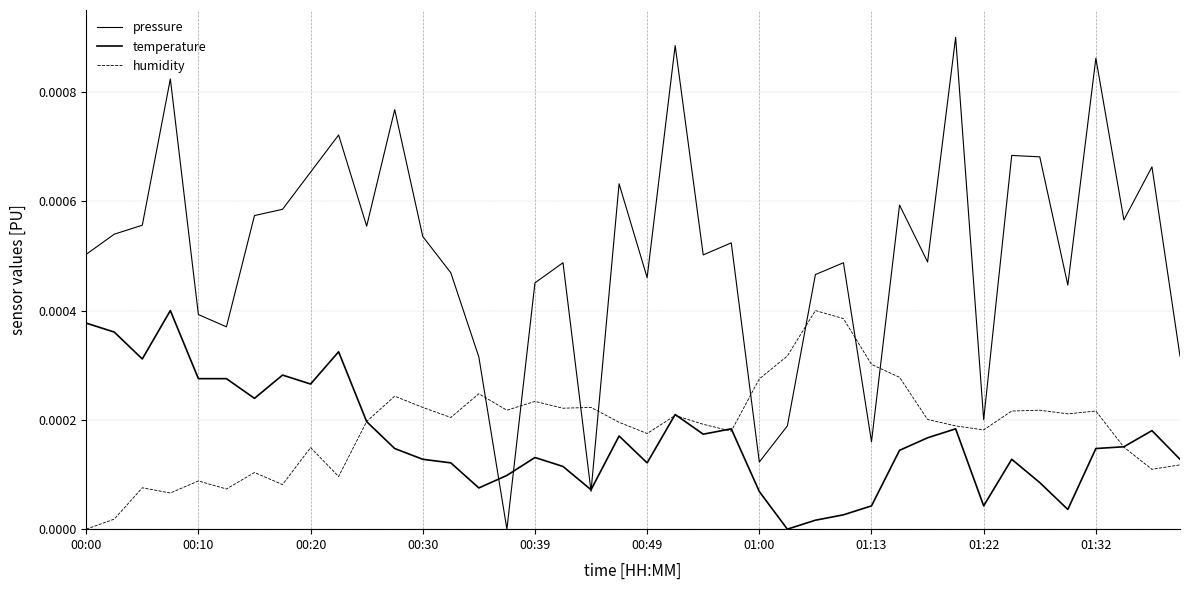

Does the chart display data point markers on the line(s)?

No